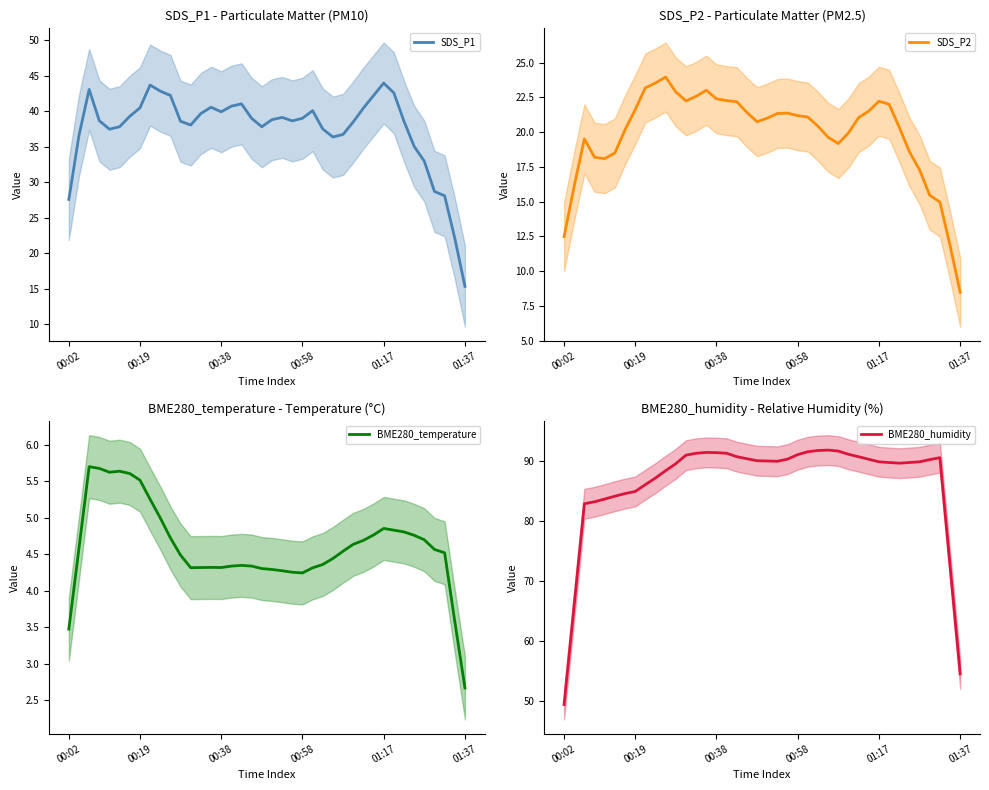

What is the highest value of the SDS_P1 series?

44.0